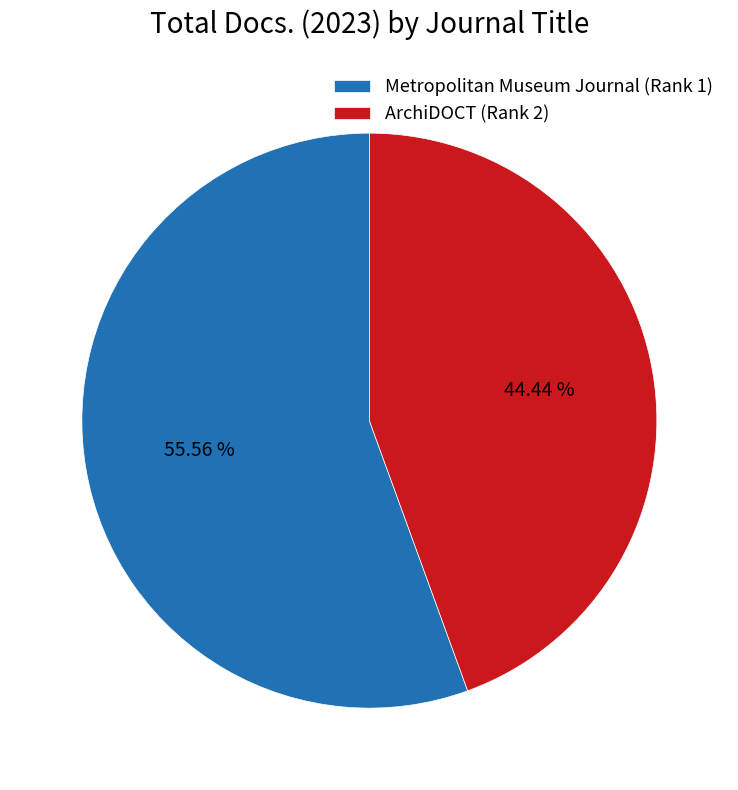

Between Metropolitan Museum Journal (Rank 1) and ArchiDOCT (Rank 2), which is larger?

Metropolitan Museum Journal (Rank 1)